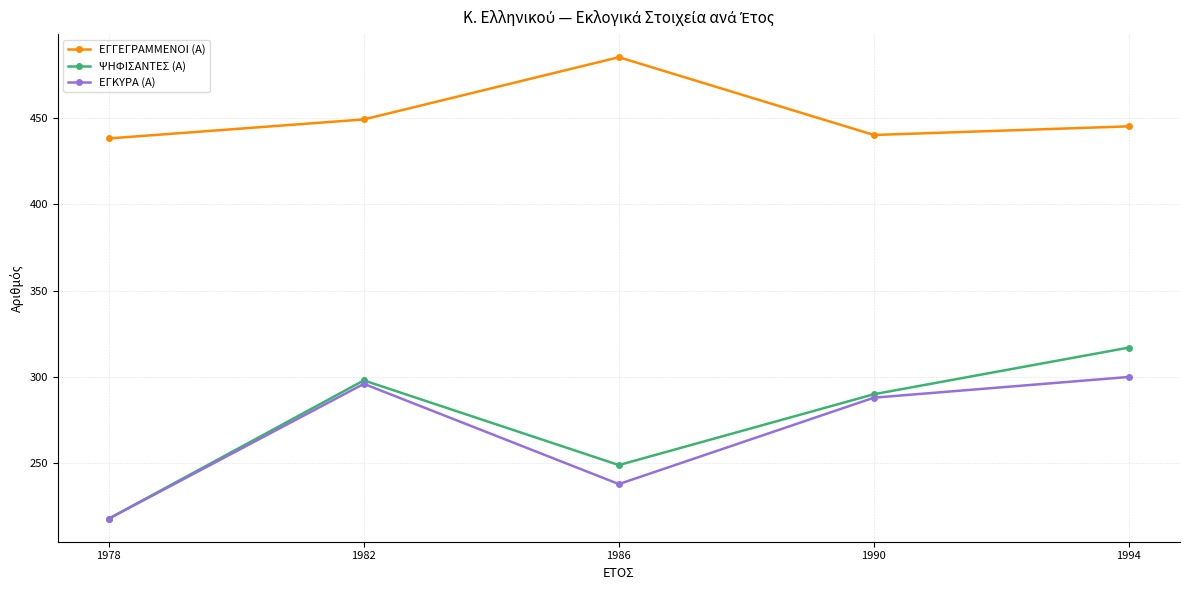

What is the total value across all series at 1978?

874